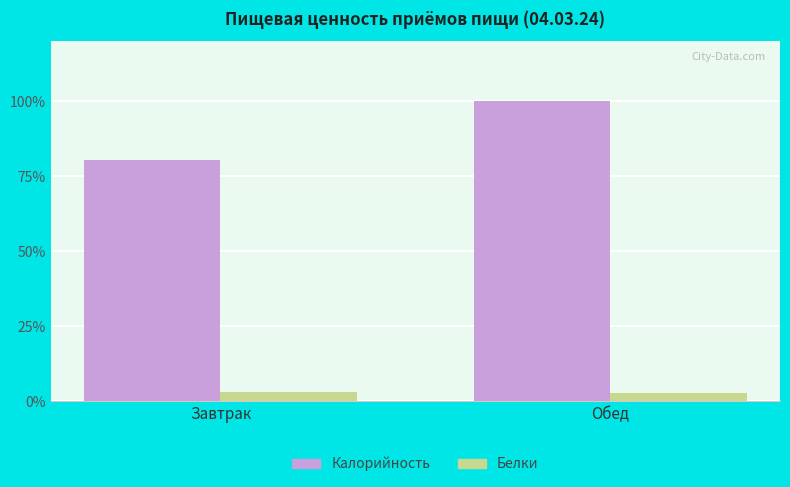

What is the sum of the Калорийность values at Обед and Завтрак?

180.4